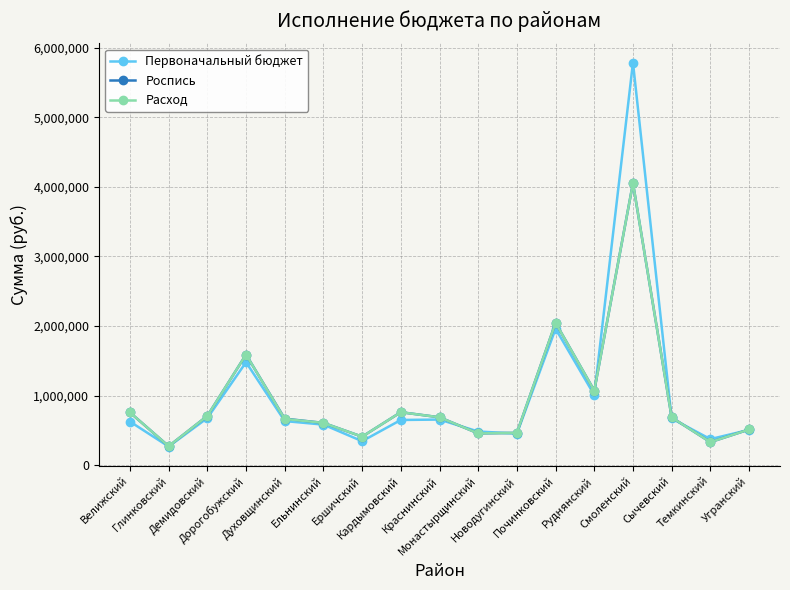

True or false: Роспись has a value of 455000.0 at Монастырщинский.

True